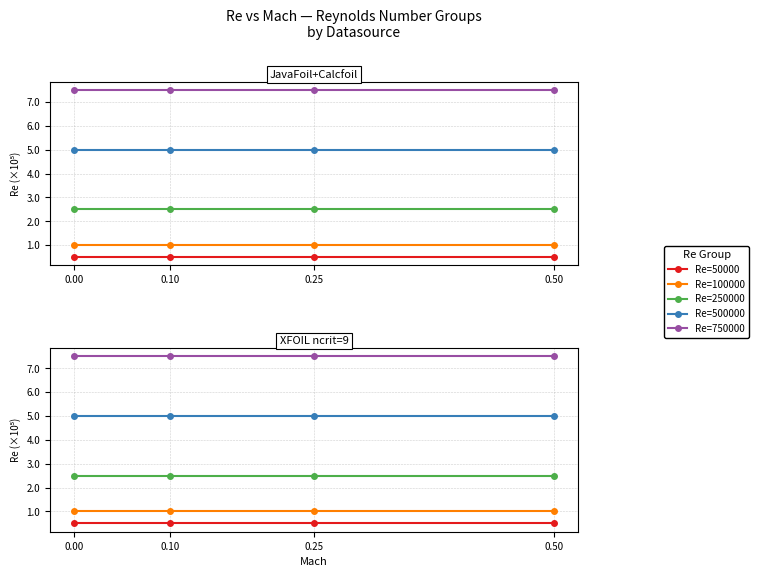

What is the spread (max minus min) of values at 0.10?

7.0